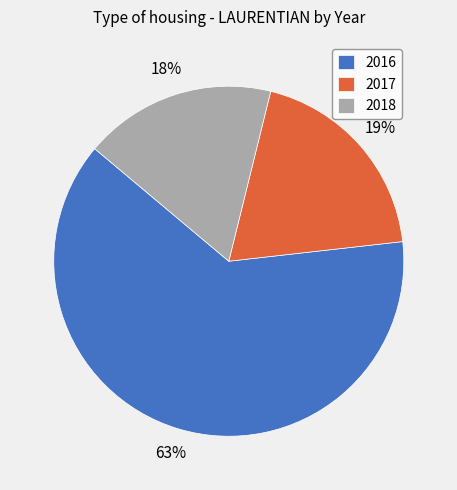

Is there any slice that represents more than half of the pie?

Yes